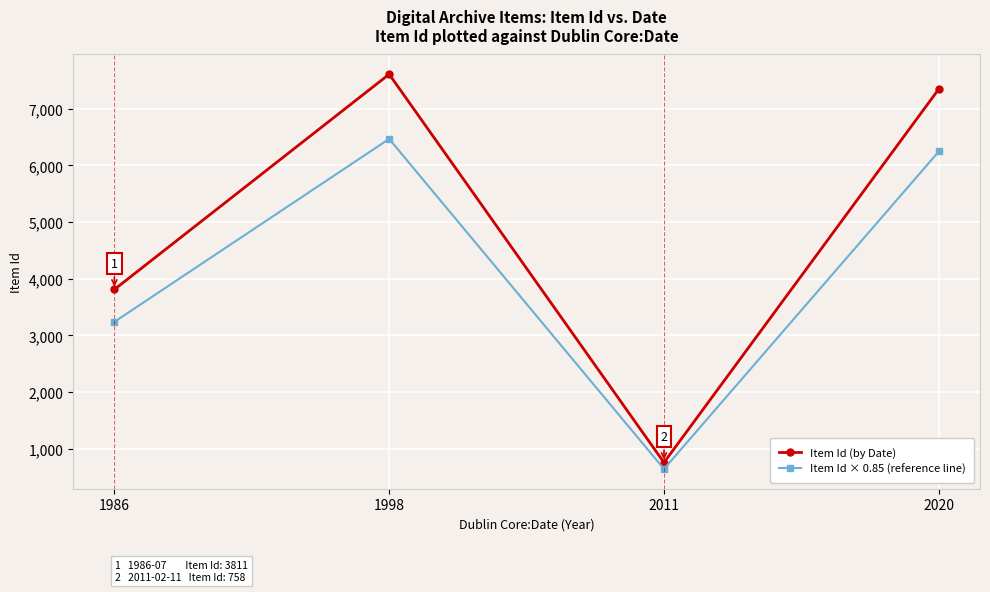

The Item Id (by Date) series shows 3811.0 at 1986. True or false?

True